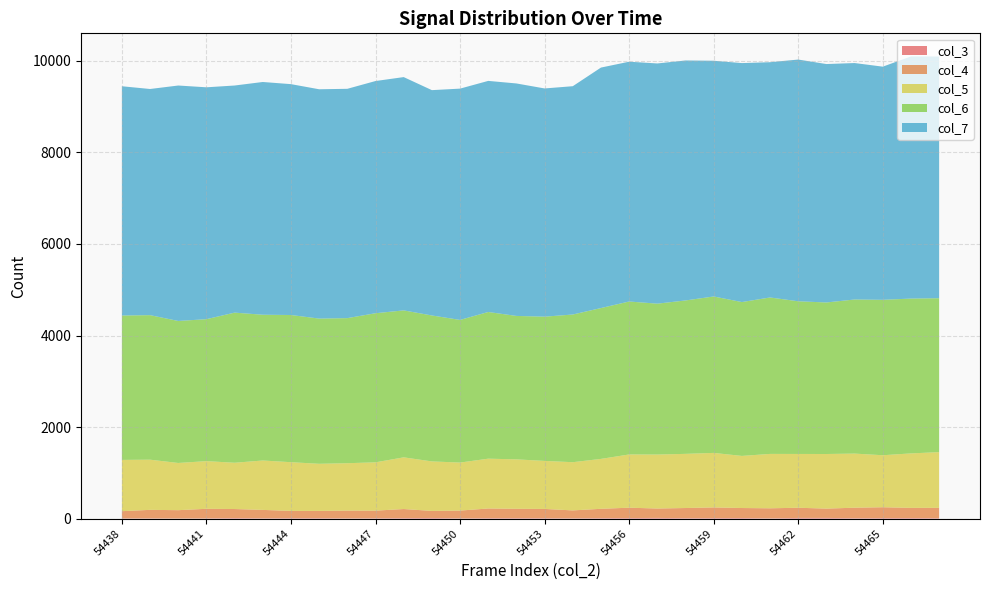

Reading left to right, list all the values displayed in this chart.

col_3: 5	5	3	5	12	7	10	10	6	8	11	15	6	10	11	9	7	11	13	16	10	12	14	5	16	16	9	12	13	10
col_4: 158	187	182	210	198	184	159	159	170	167	199	154	170	212	204	203	173	204	226	205	222	233	218	221	222	203	230	237	222	226
col_5: 1120	1096	1031	1041	1011	1079	1064	1029	1035	1055	1129	1081	1049	1088	1080	1049	1053	1090	1163	1179	1183	1191	1138	1188	1175	1193	1182	1136	1190	1217
col_6: 3154	3157	3102	3101	3279	3184	3215	3172	3169	3257	3210	3188	3116	3204	3133	3151	3226	3295	3341	3296	3351	3417	3361	3417	3335	3310	3366	3395	3382	3362
col_7: 5008	4940	5143	5065	4961	5084	5043	5009	5009	5072	5096	4922	5052	5048	5078	4985	4987	5253	5238	5247	5242	5149	5220	5139	5280	5208	5165	5093	5289	5280